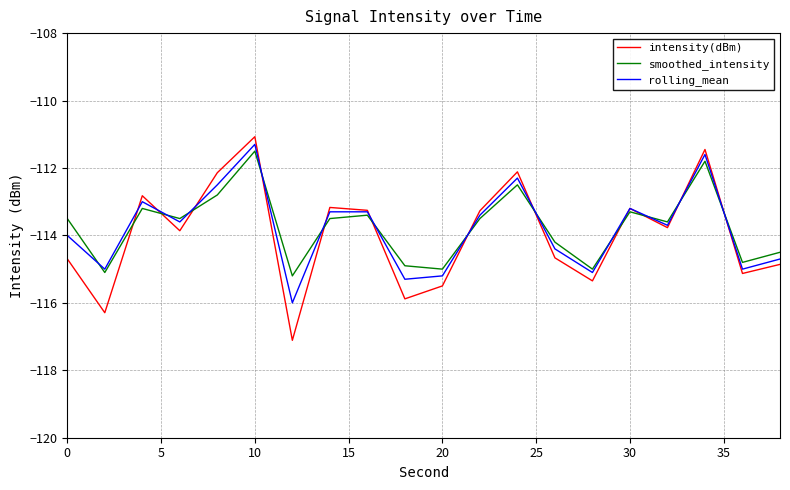

At how many categories does at least one series exceed -114?

12